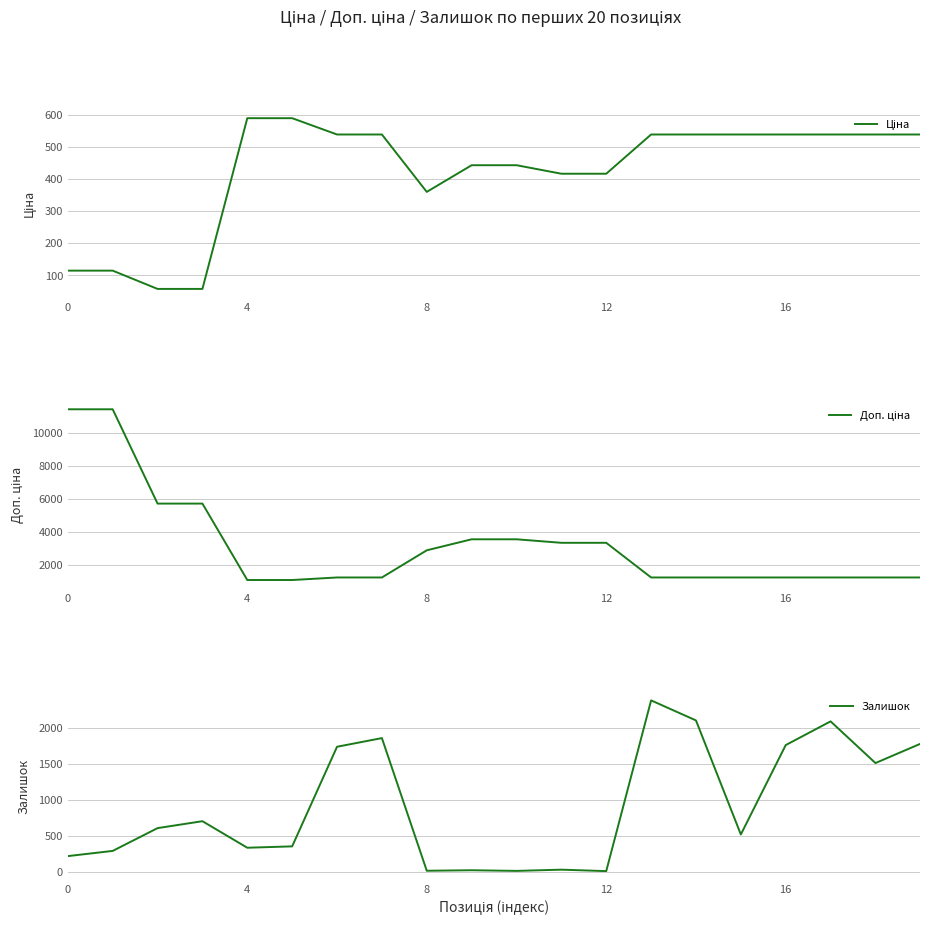

How many lines are shown in the chart?

3